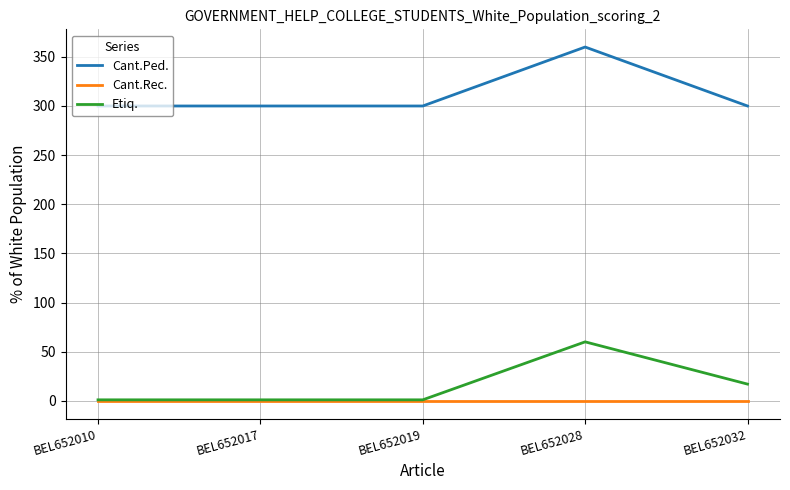

At which label does Etiq. reach its peak?

BEL652028